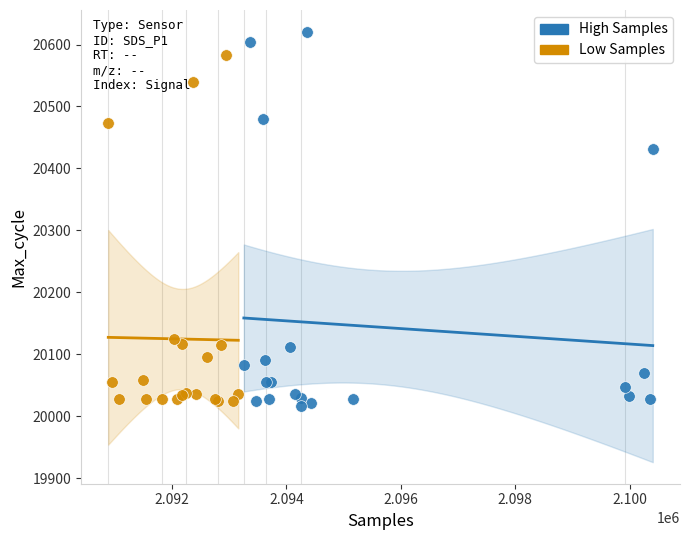

What are all the series names shown in the legend?

High Samples, Low Samples